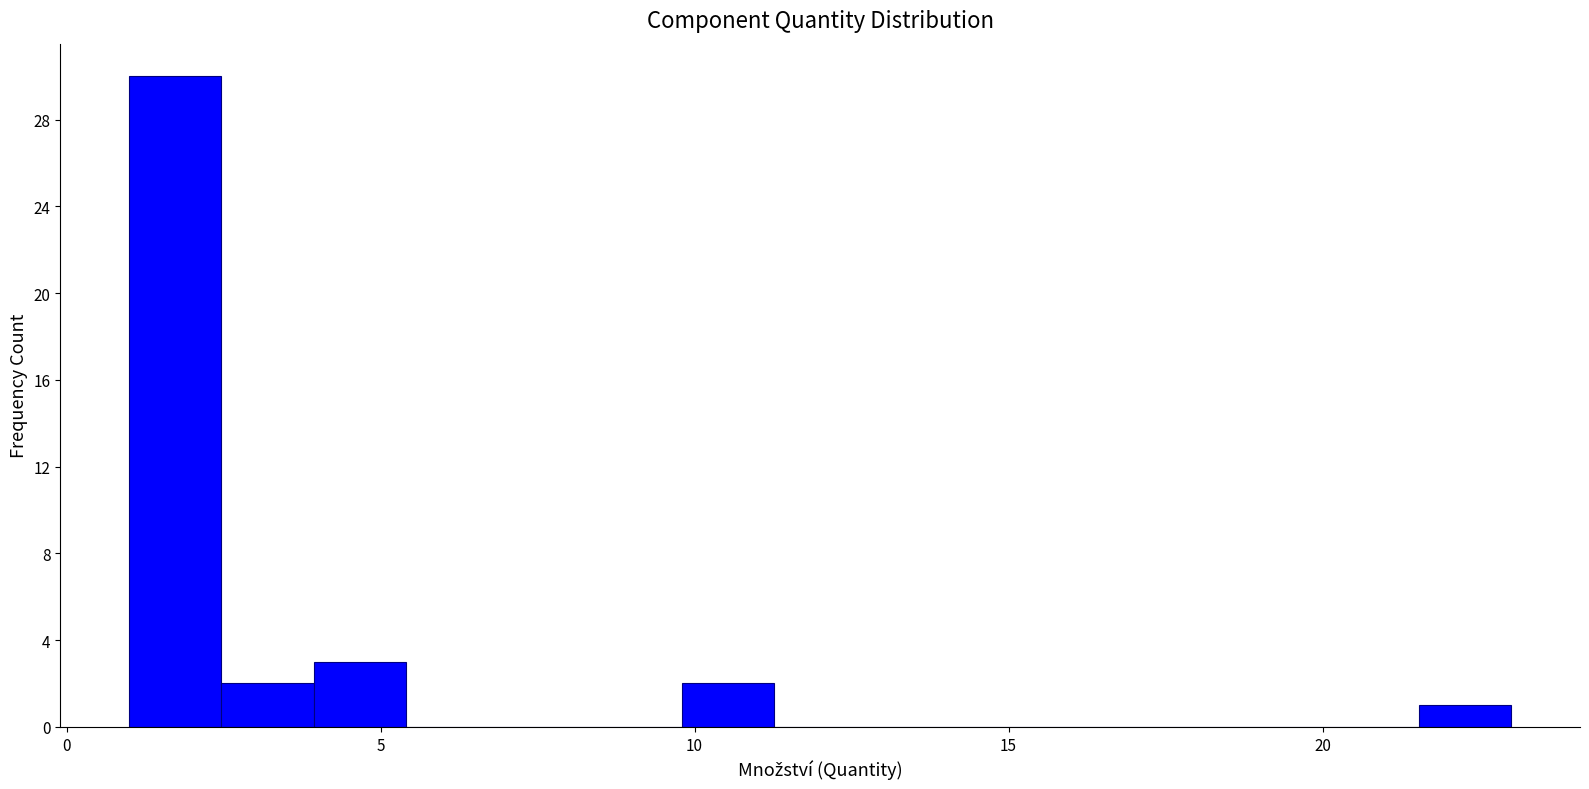

Around what value on the x-axis is the tallest bar? Give the approximate position of its centre, as read against the axis.

1.5